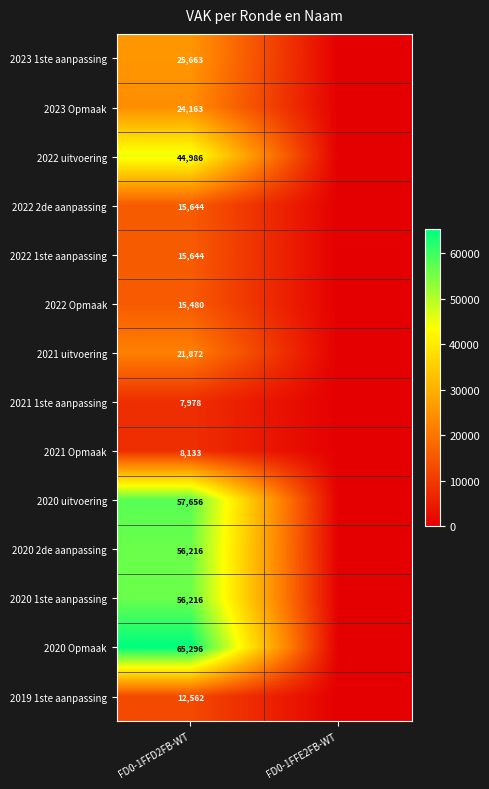

Which category has the highest value across all series?

FD0-1FFD2FB-WT